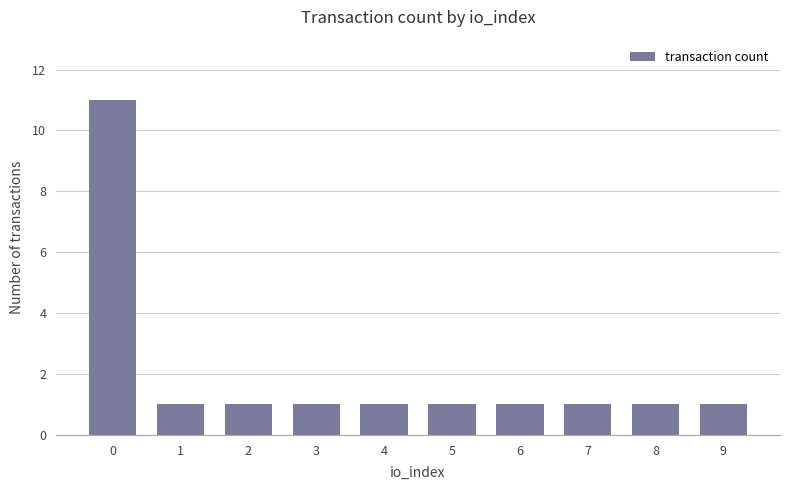

Are the bars grouped side by side (vs. stacked)?

No